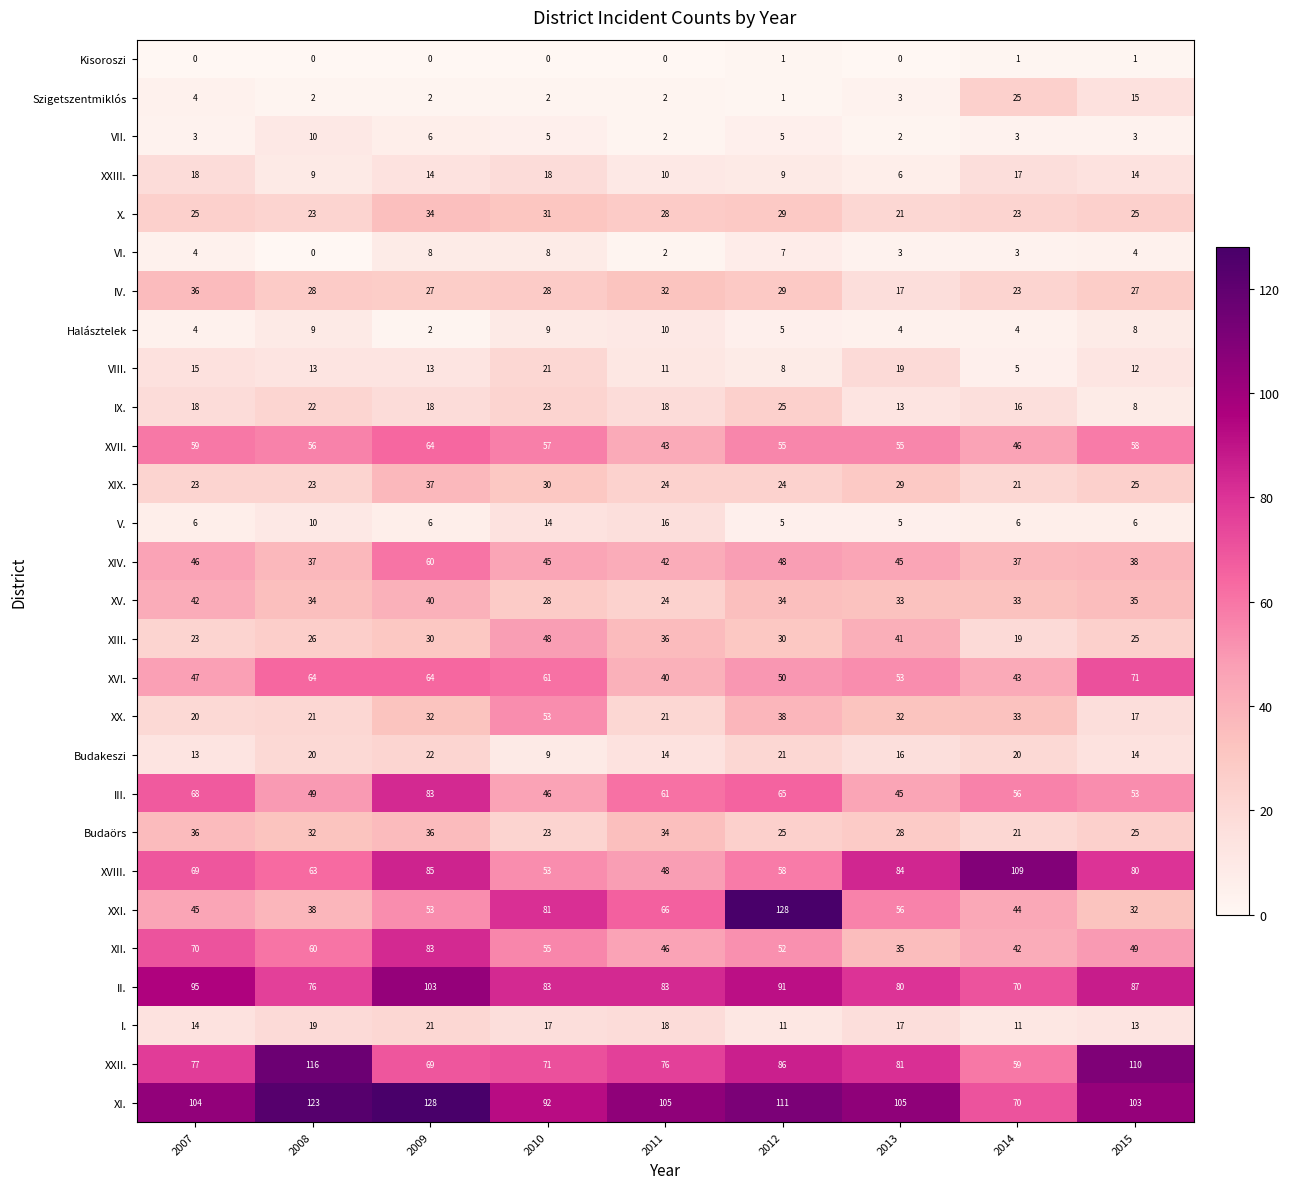

Rank the categories by XXII. value from lowest to highest.

2014, 2009, 2010, 2011, 2007, 2013, 2012, 2015, 2008